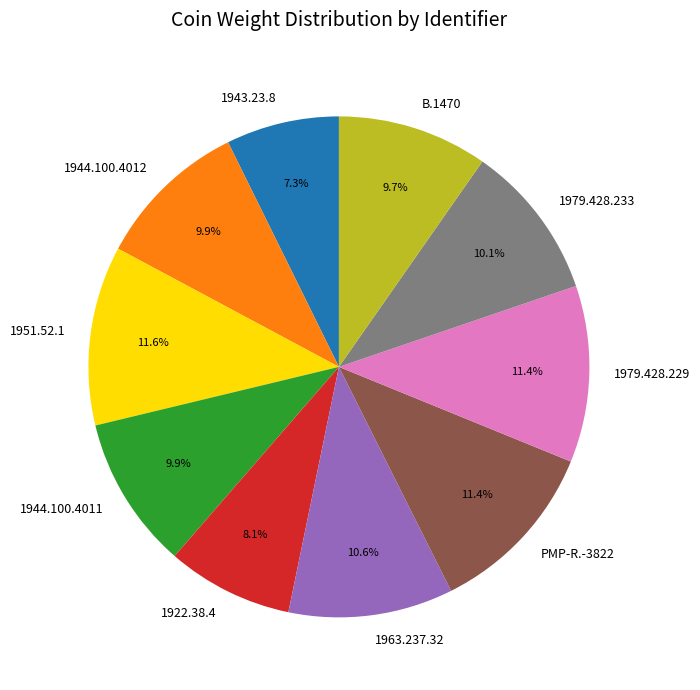

Is 1963.237.32 the majority of the pie?

No